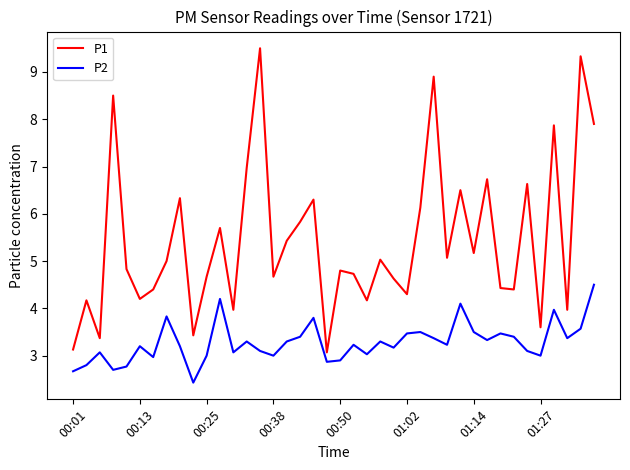

True or false: P2 and P1 cross at least once.

False